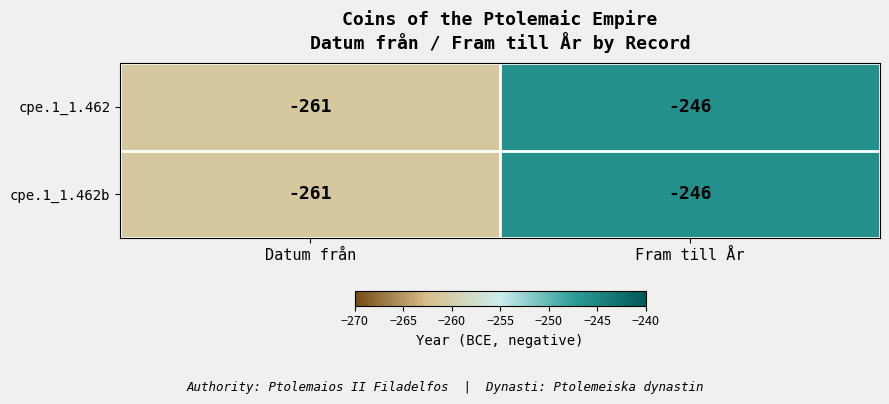

List the labels in order of cpe.1_1.462 value, largest first.

Fram till År, Datum från